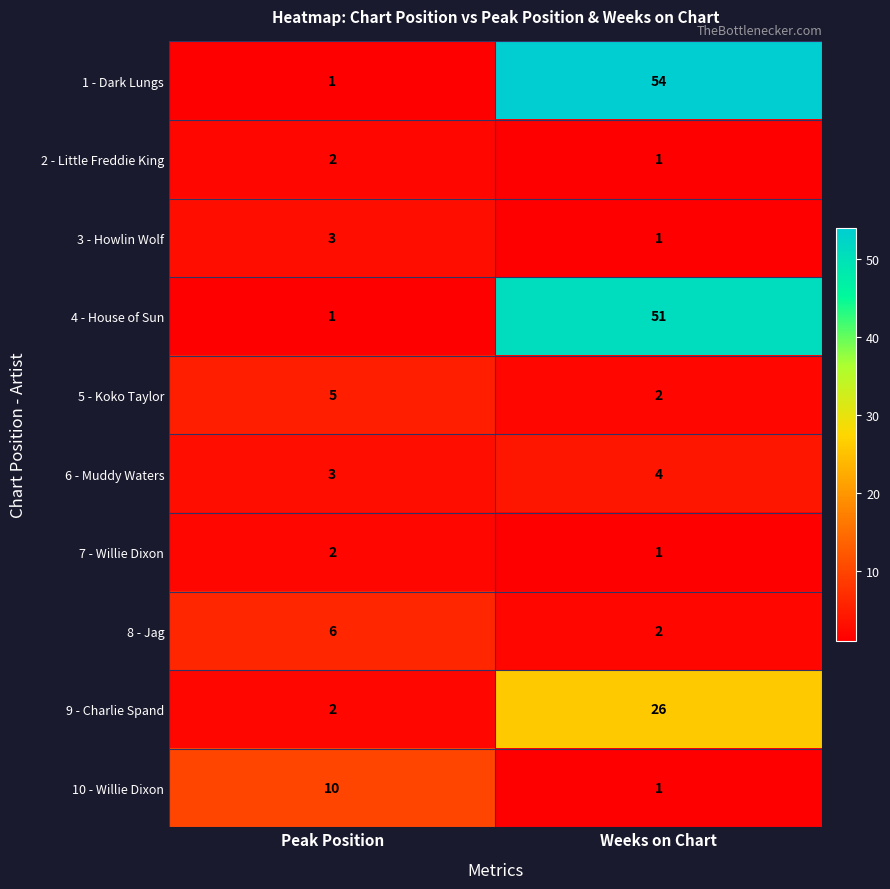

Which series changed the most between Peak Position and Weeks on Chart?

1 - Dark Lungs